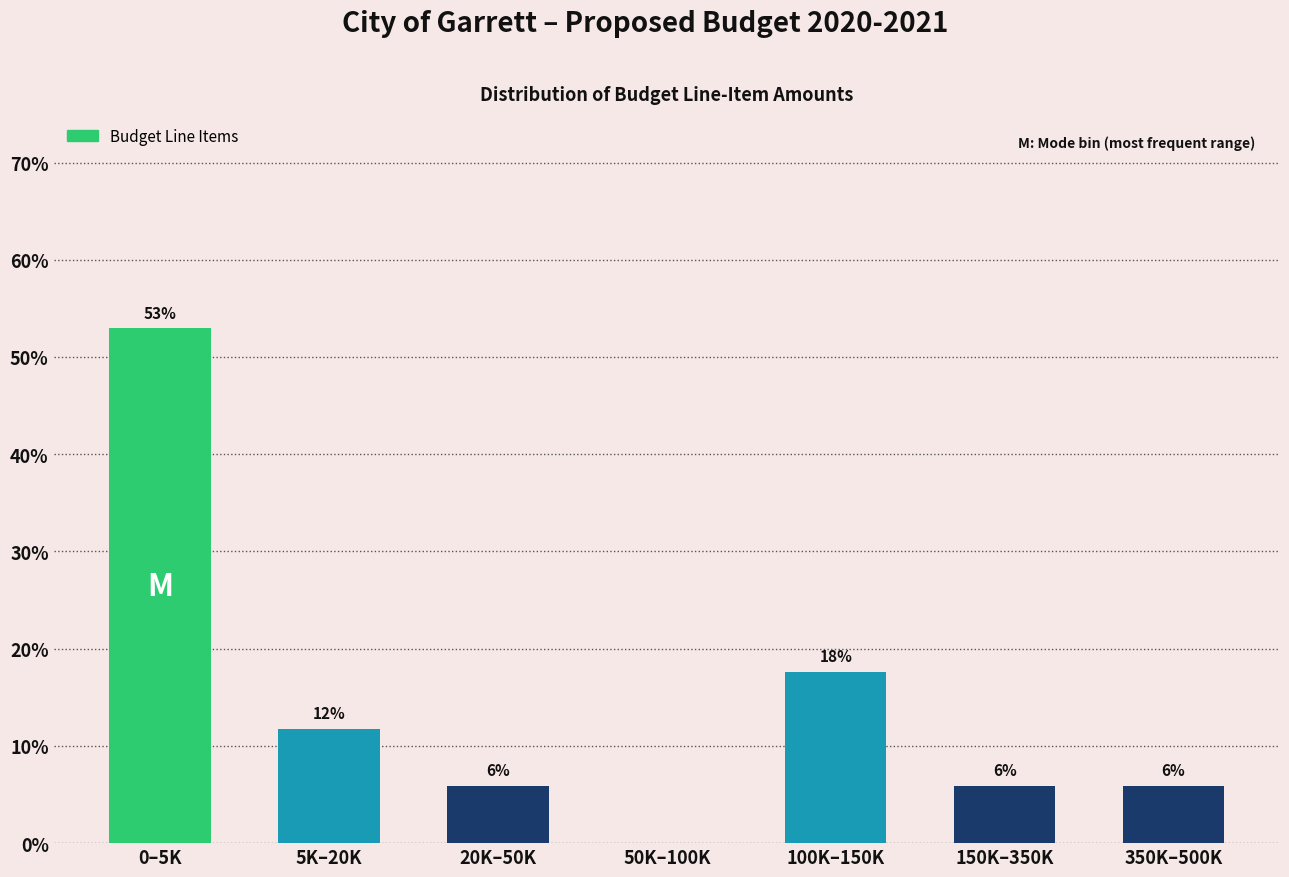

Are the bars horizontal?

No